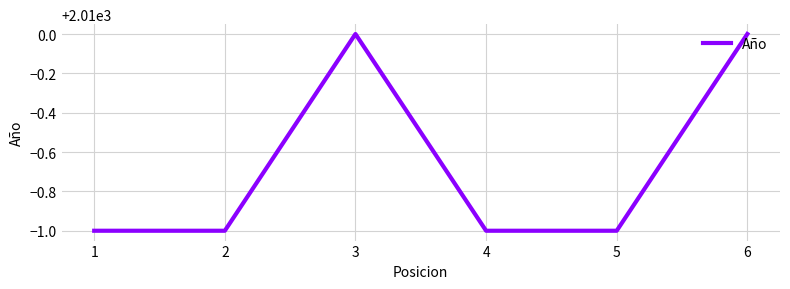

How many interior local peaks (higher than both neighbors) does the data have?

1